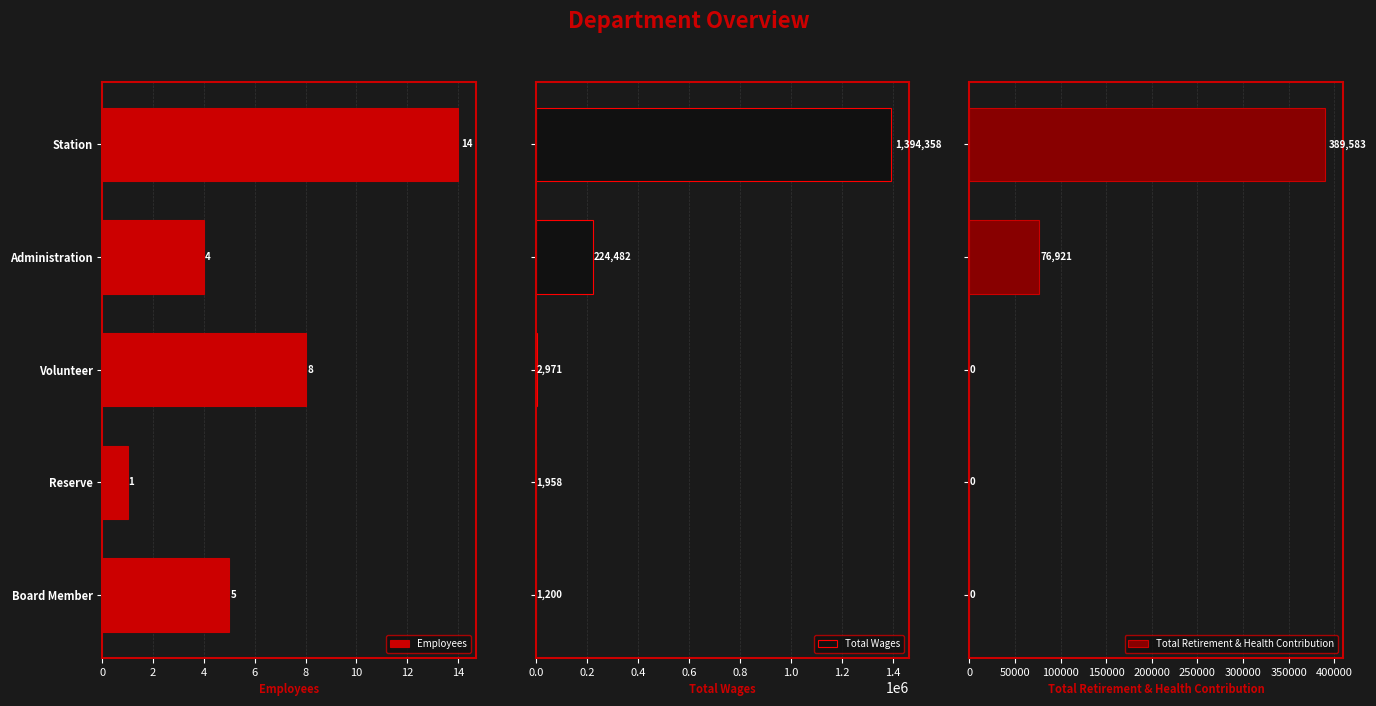

What is the maximum value shown in the chart?

1394358